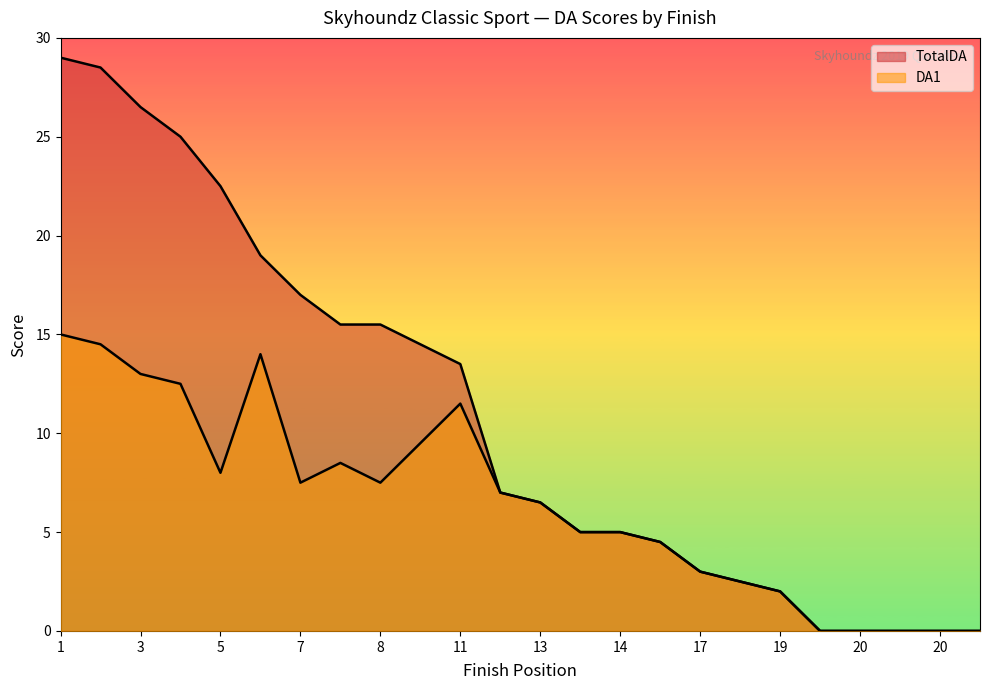

How many positive values does the DA1 series have?

19